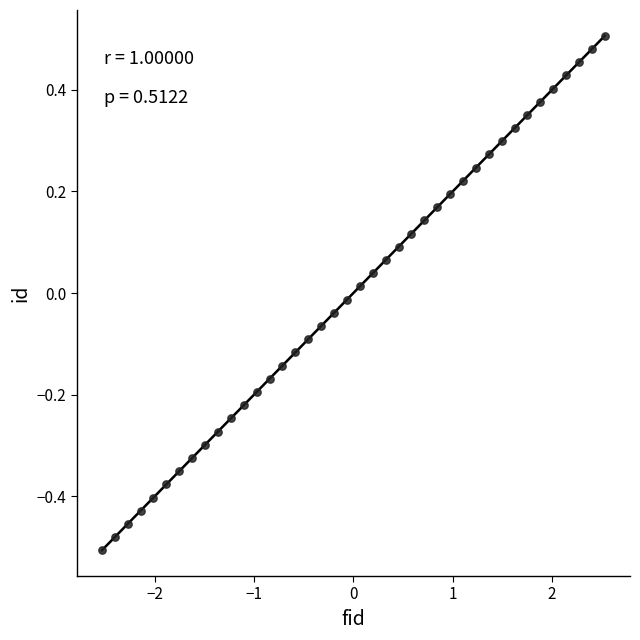

What is the range of X values (max minus min)?

5.1